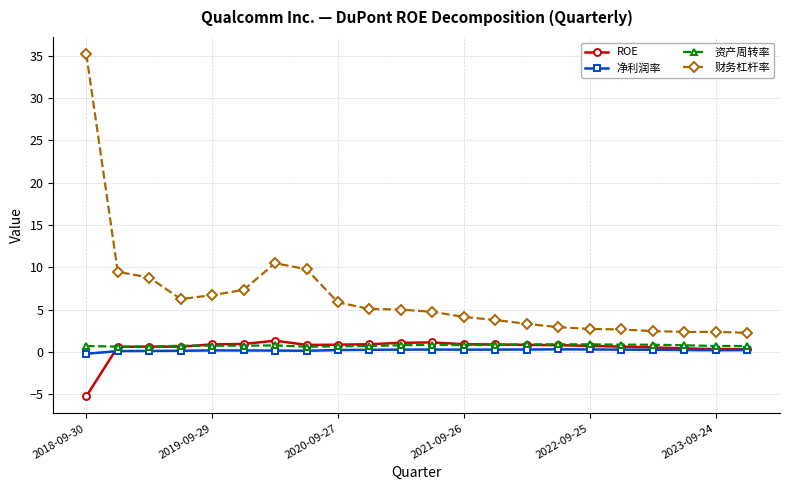

Which series has the widest spread of values?

财务杠杆率